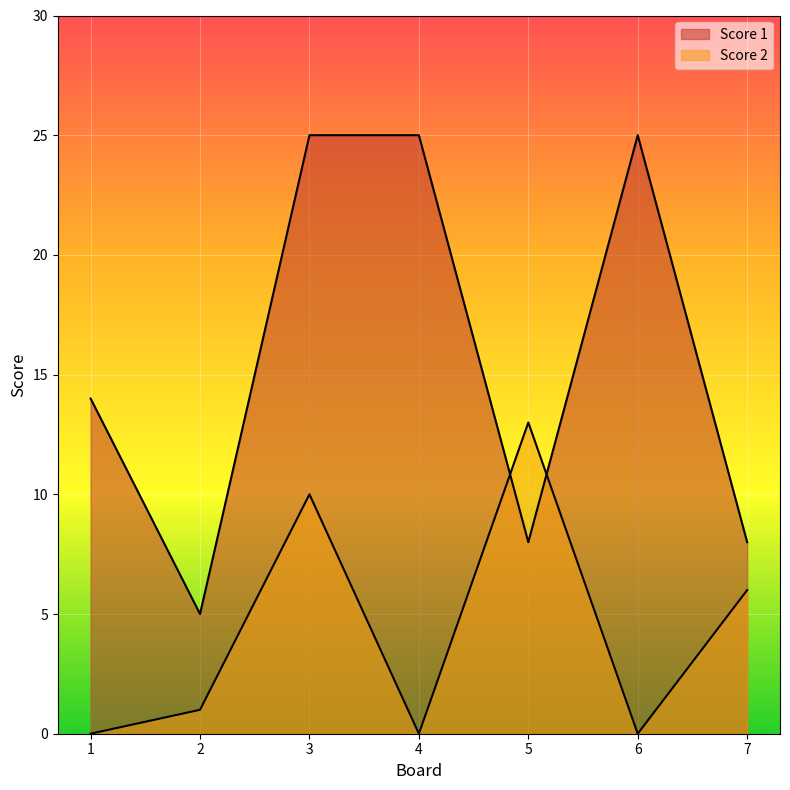

What is the sum of the Score 1 values at 6 and 3?

50